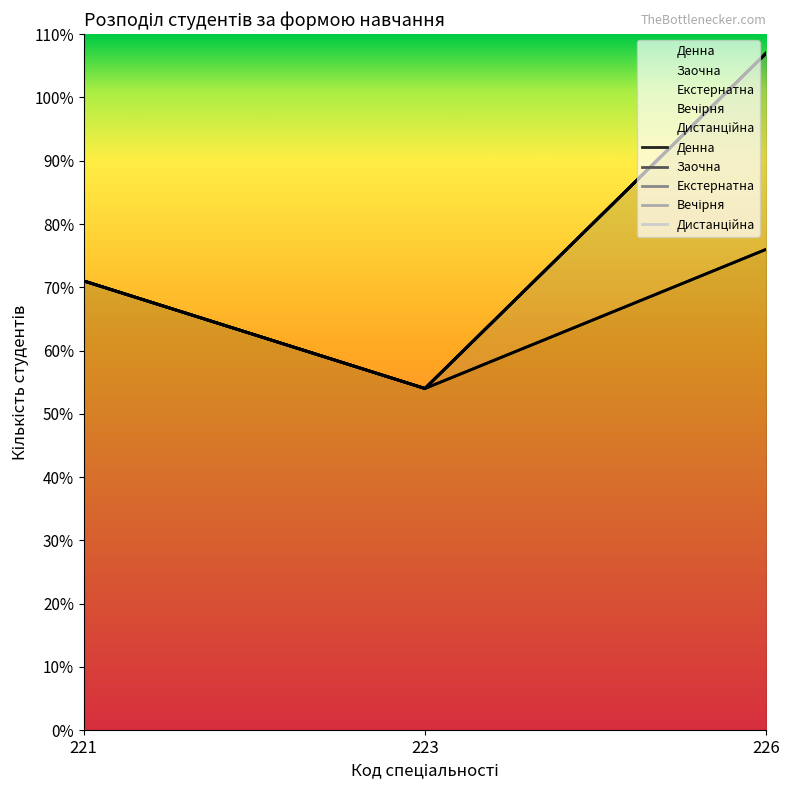

What are all the series names shown in the legend?

Денна, Заочна, Екстернатна, Вечірня, Дистанційна